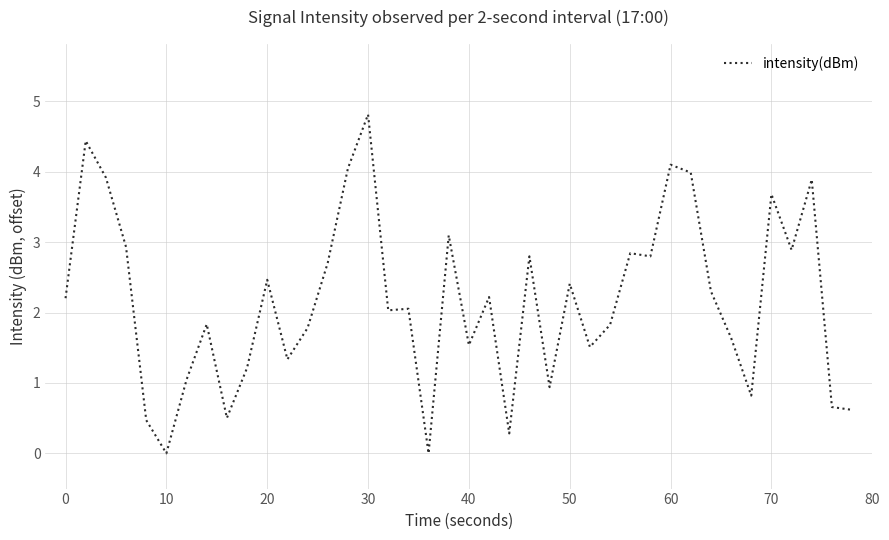

Count the number of values greater than 2.

22